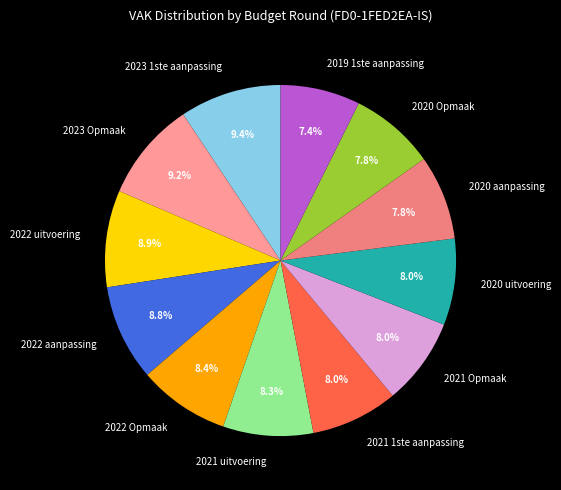

Is 2020 aanpassing the majority of the pie?

No